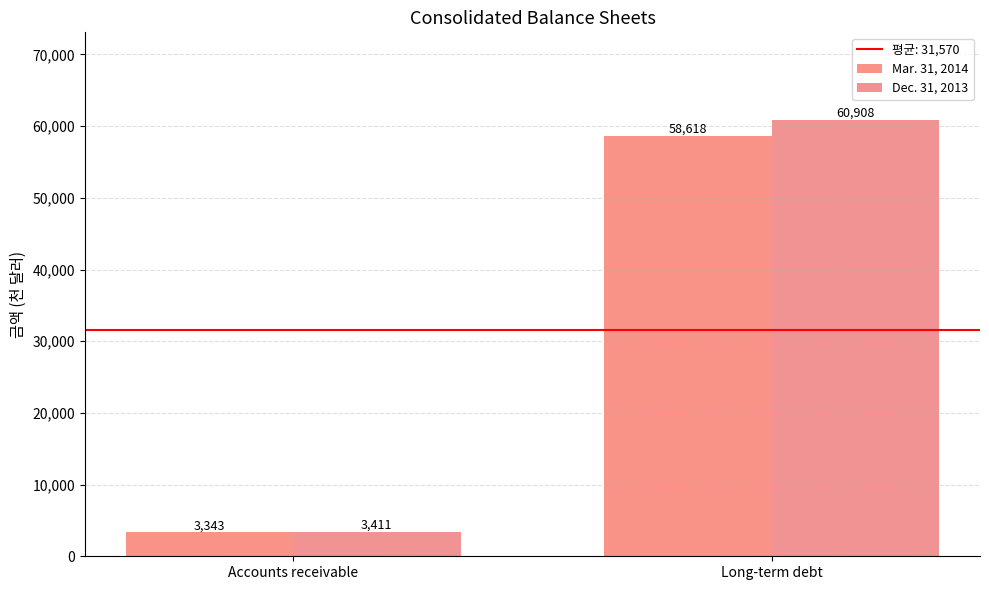

Which label corresponds to the smallest value in the chart?

Accounts receivable